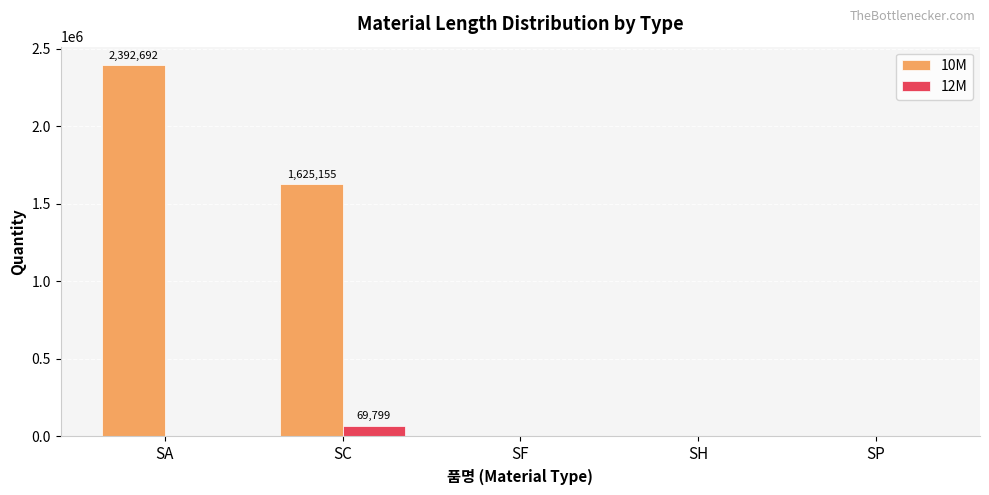

Are the bars grouped side by side (vs. stacked)?

Yes